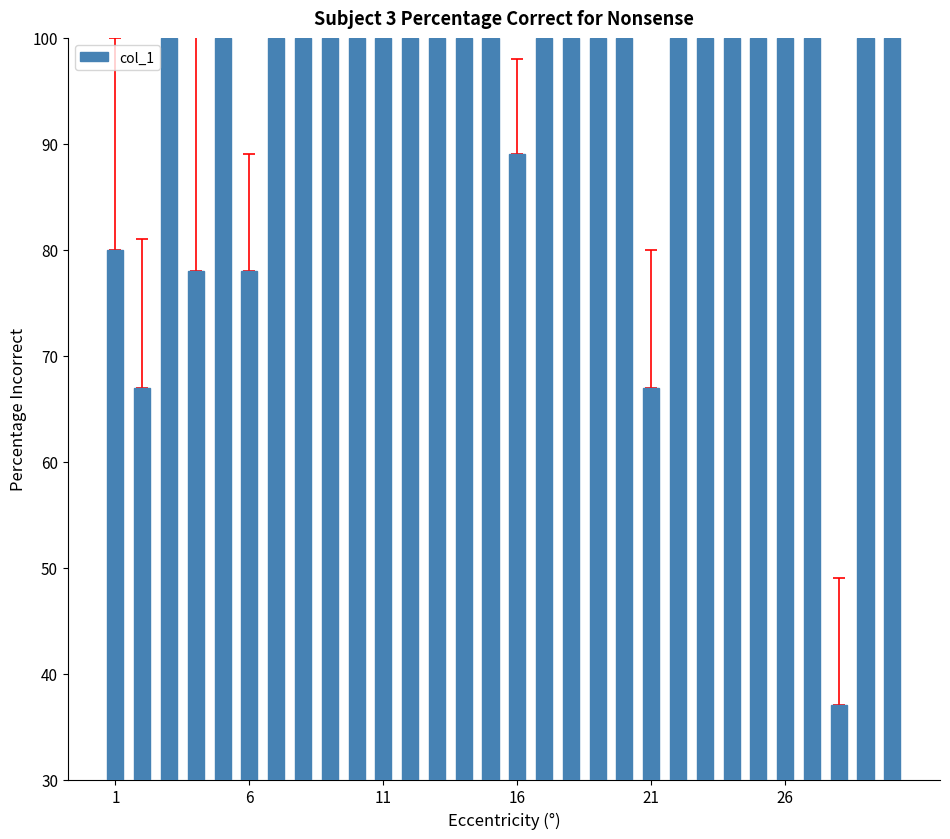

What is the sum of all values?

2796